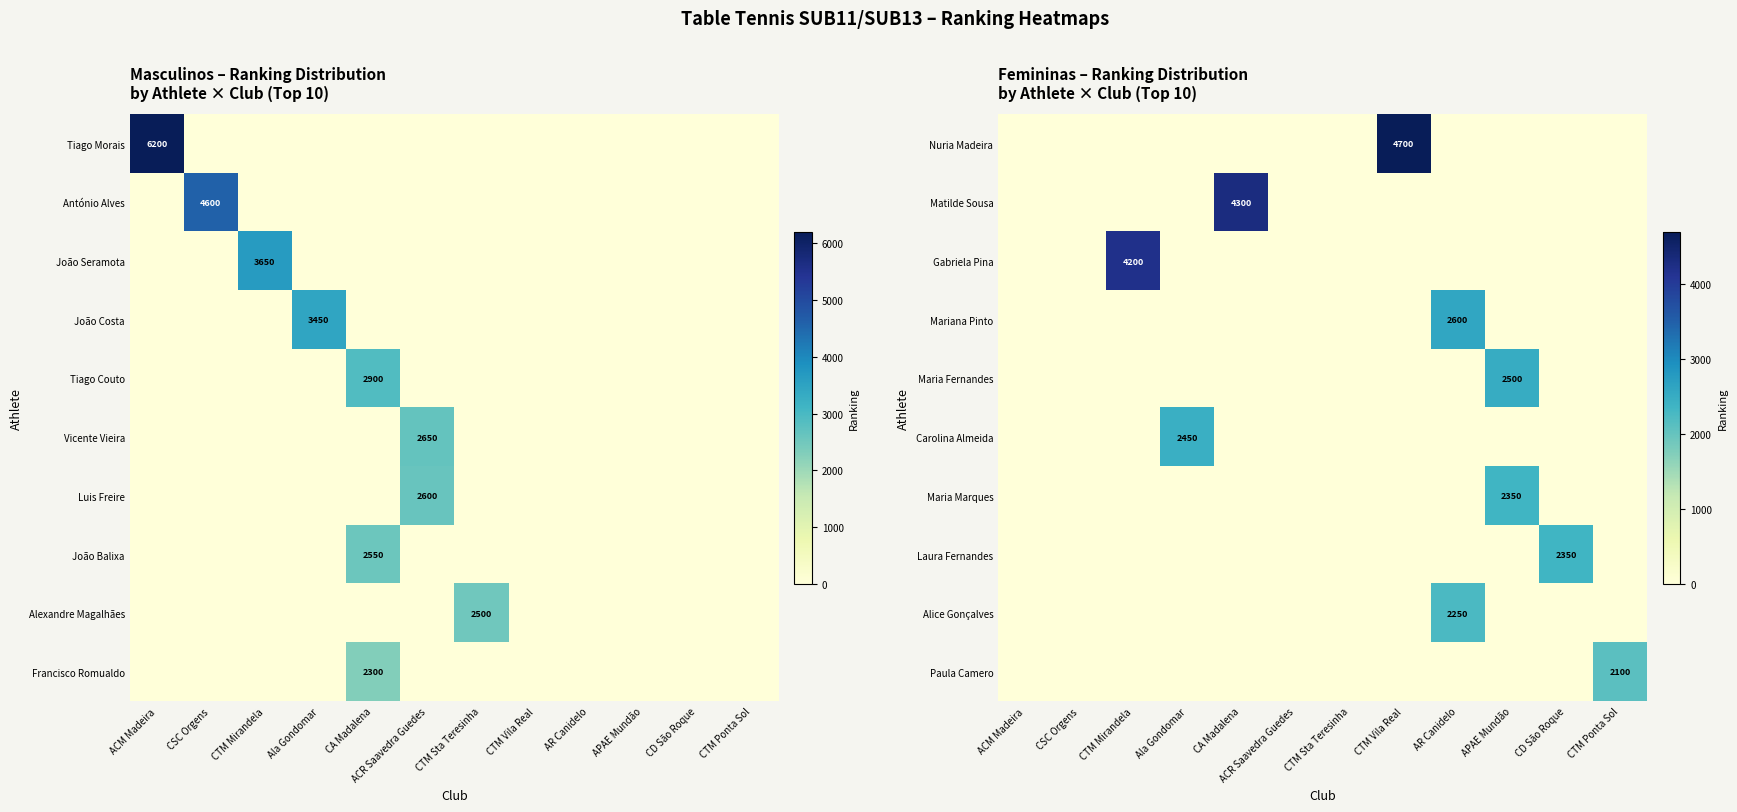

True or false: Matilde Sousa has a value of 2723 at CD São Roque.

False